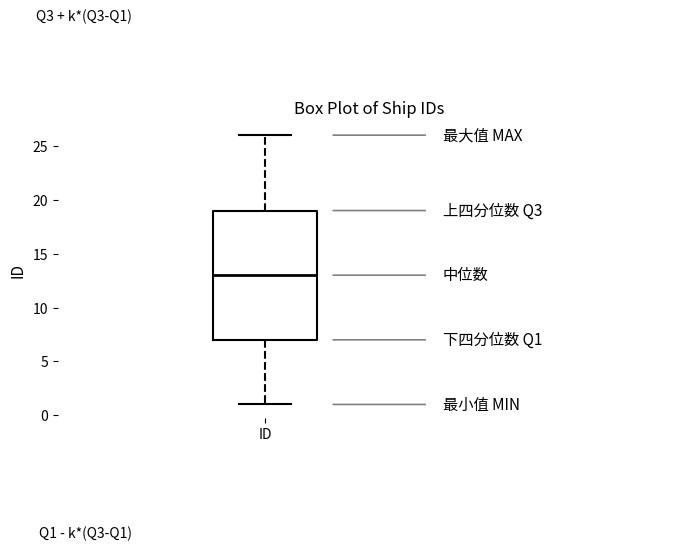

Read this box plot against the y-axis: the position of the median line, the range covered by the box, and the ends of both whiskers. The values are not printed on the chart, so give them approximately, as read against the axis.

median 13, box 7 to 19, whiskers 1 to 26